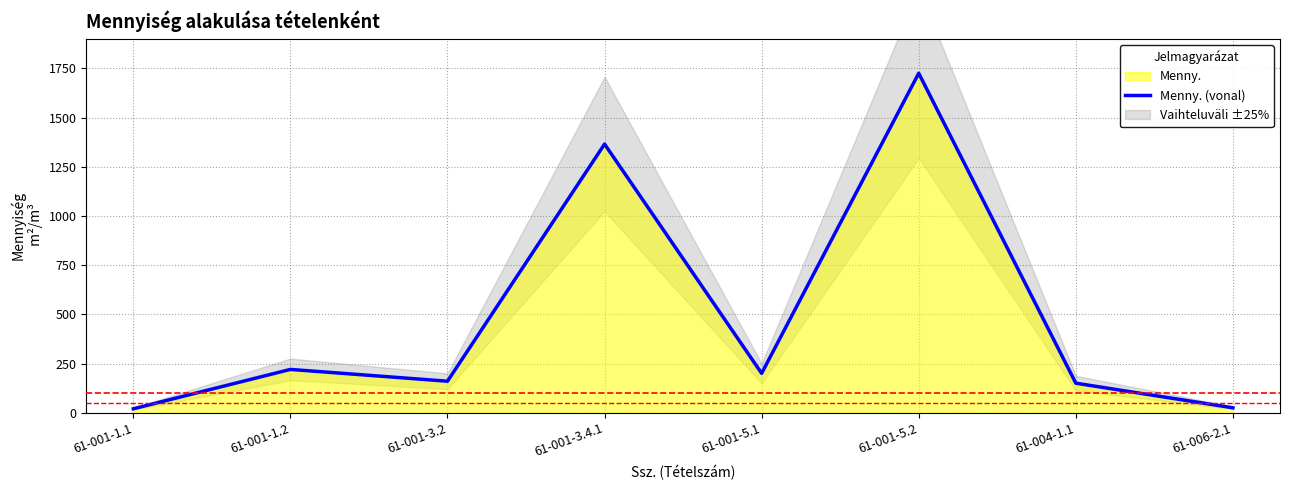

What is the difference between the second highest and second lowest values?

1340